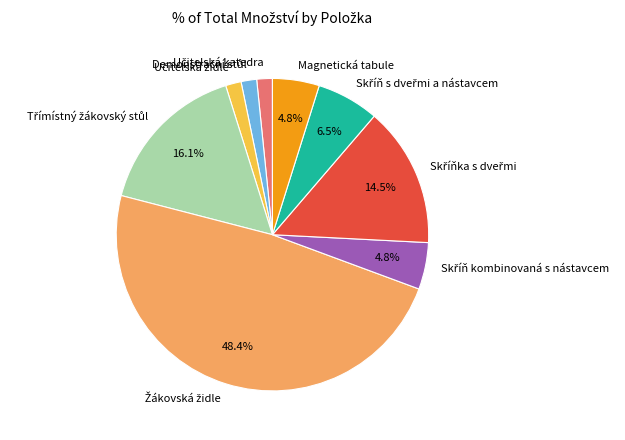

Does any single category account for the majority?

No